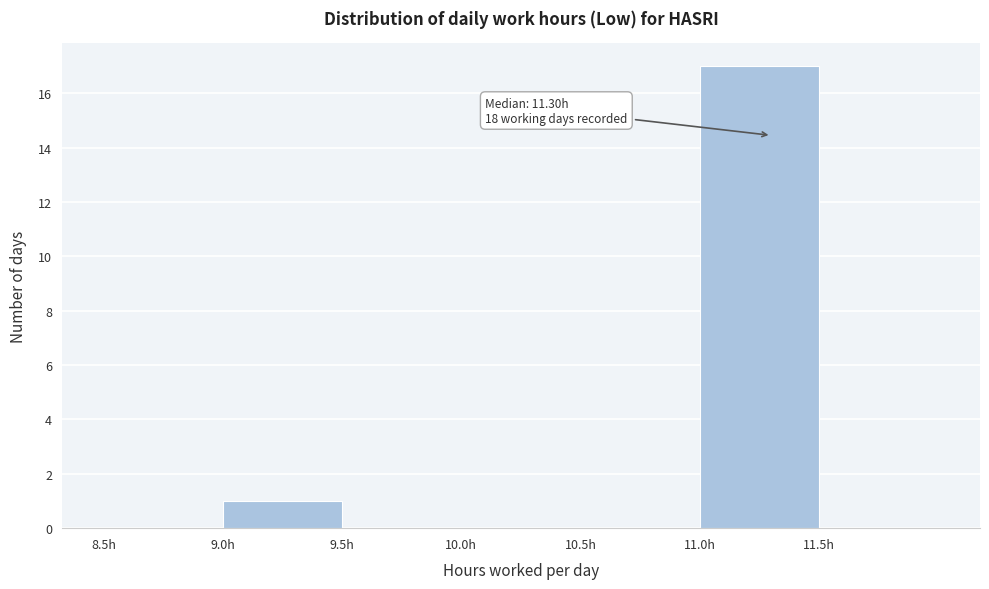

Which range on the x-axis has the tallest bar?

11.0 to 11.5